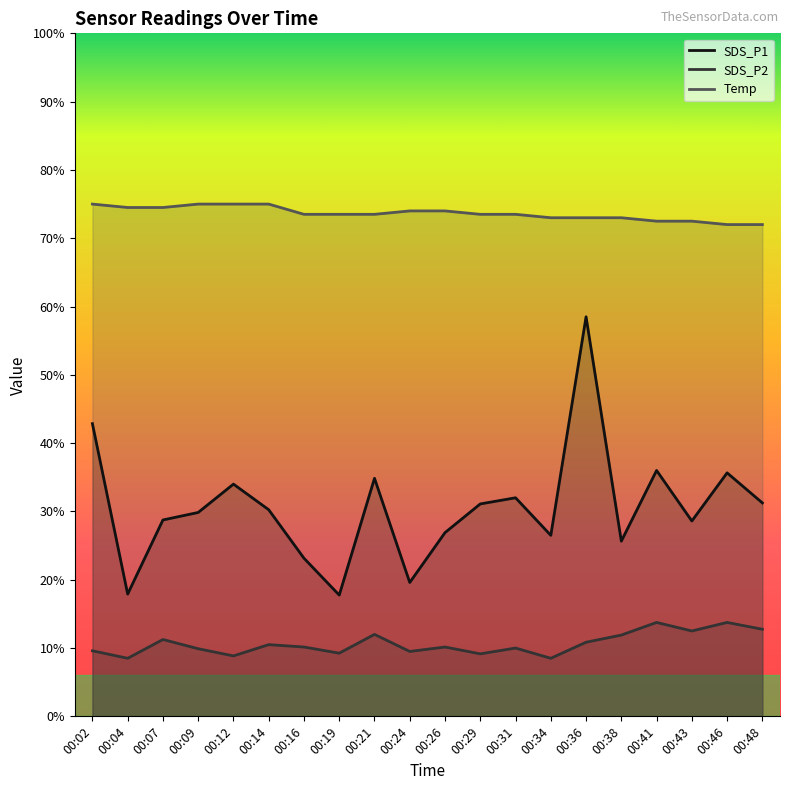

What is the difference between the maximum and minimum values in the SDS_P1 series?

8.1